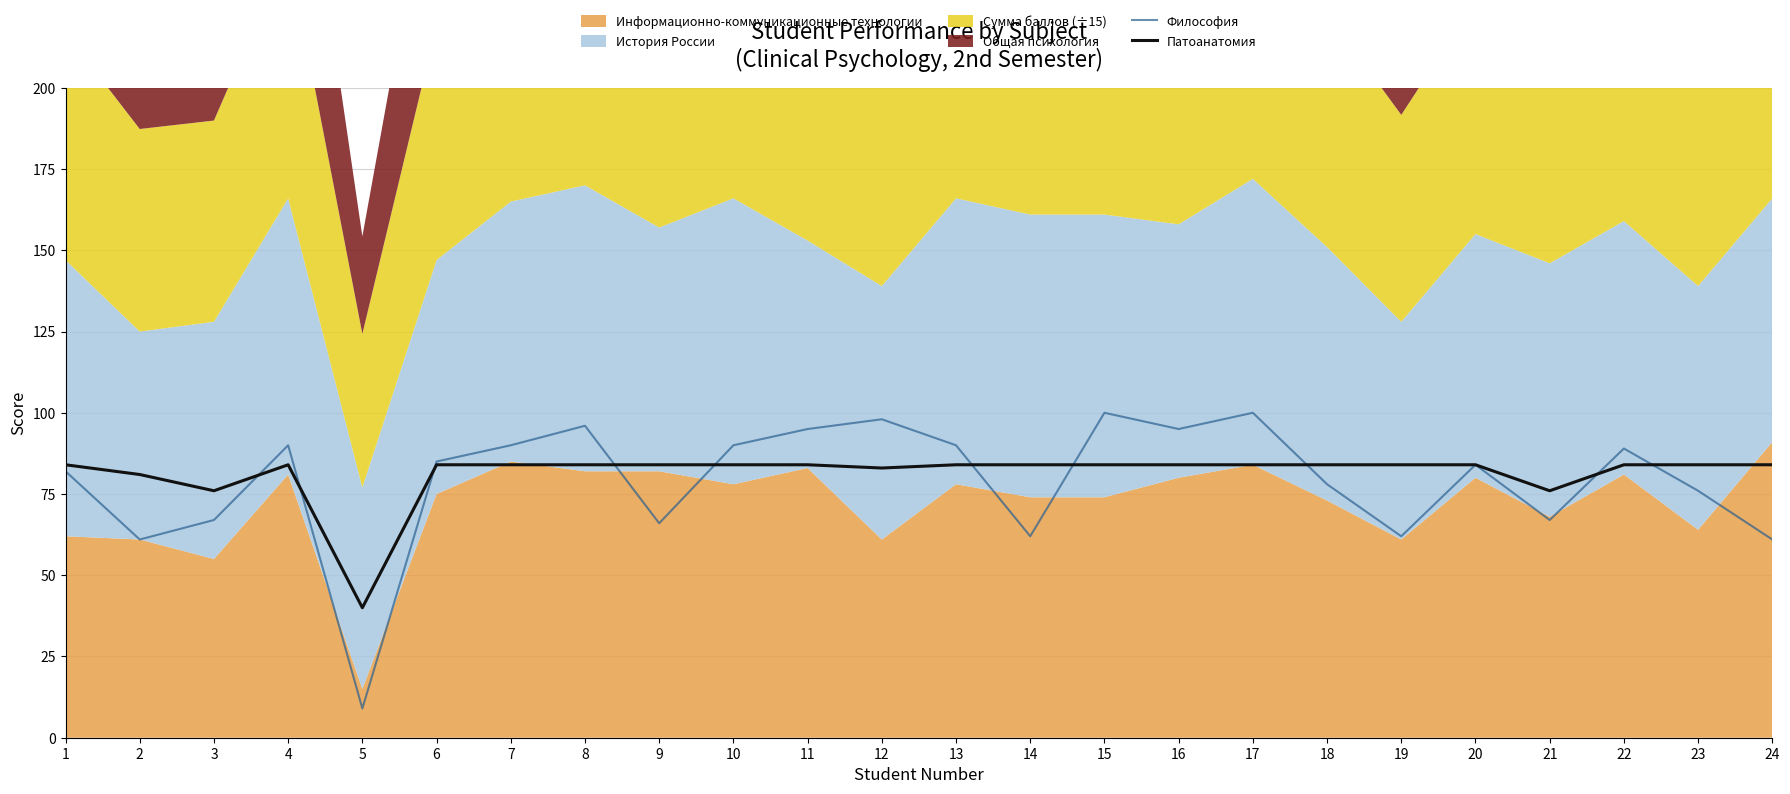

Count the number of categories in the chart.

24